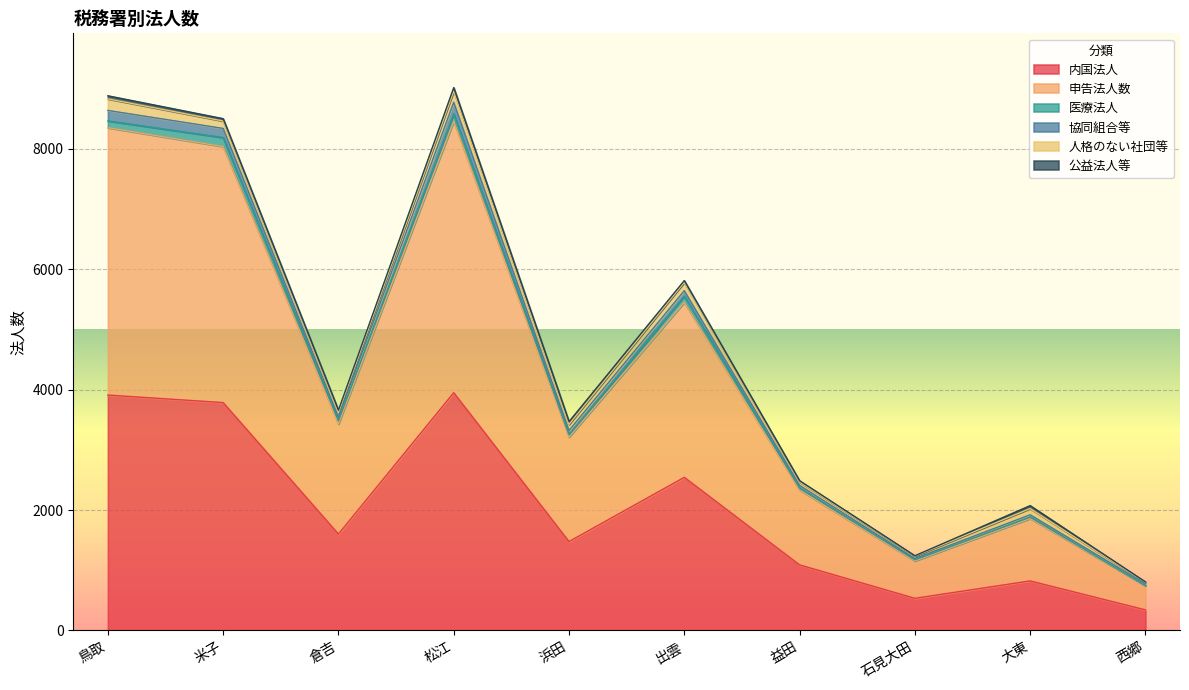

The 内国法人 series shows 2543 at 出雲. True or false?

True